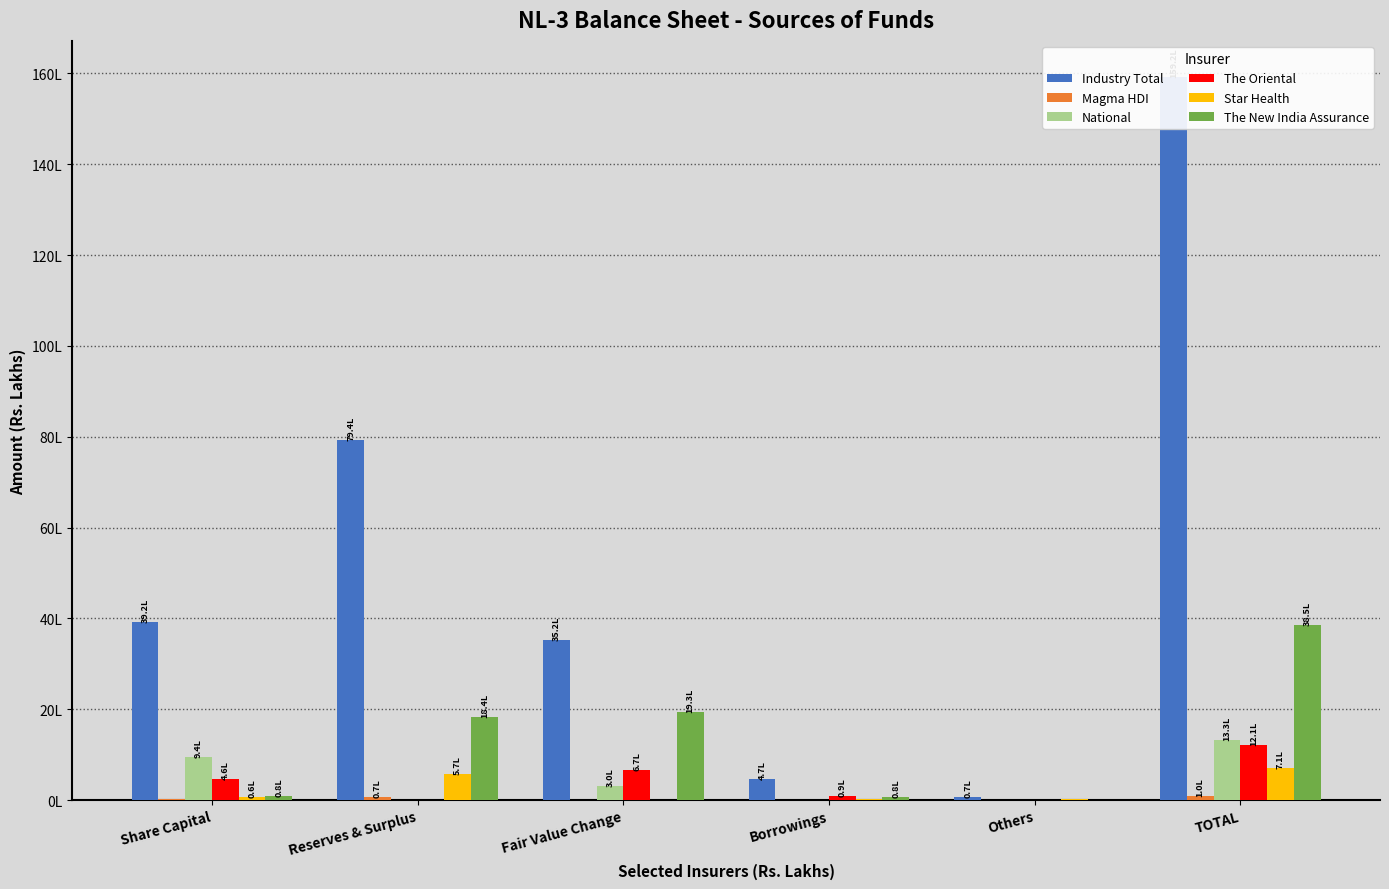

At how many categories does at least one series exceed 3177465?

4